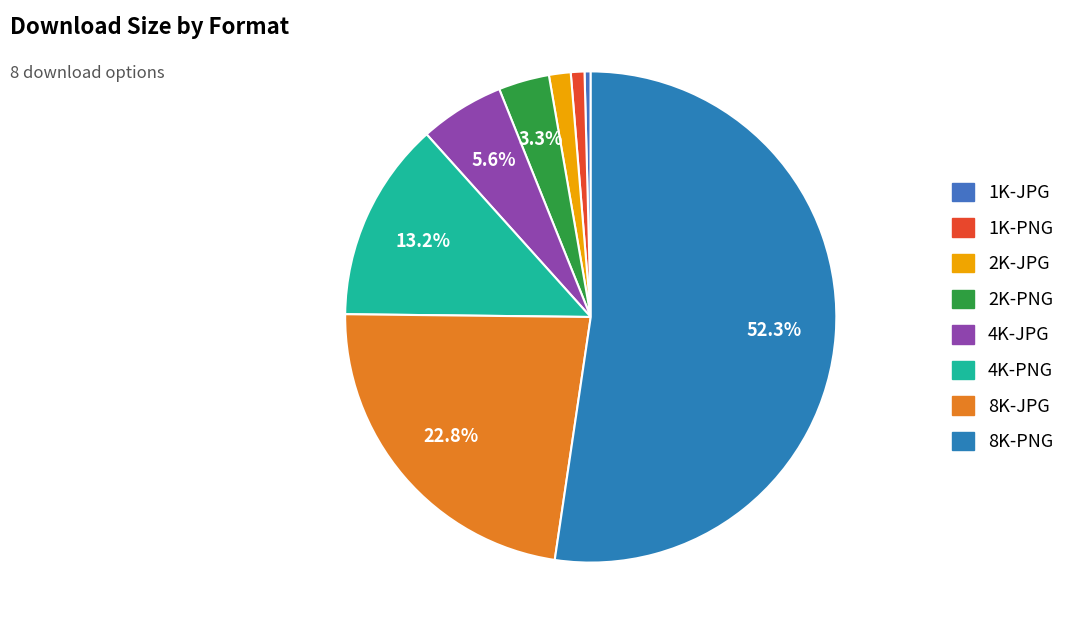

To the nearest percent, what portion does 2K-PNG represent?

3%